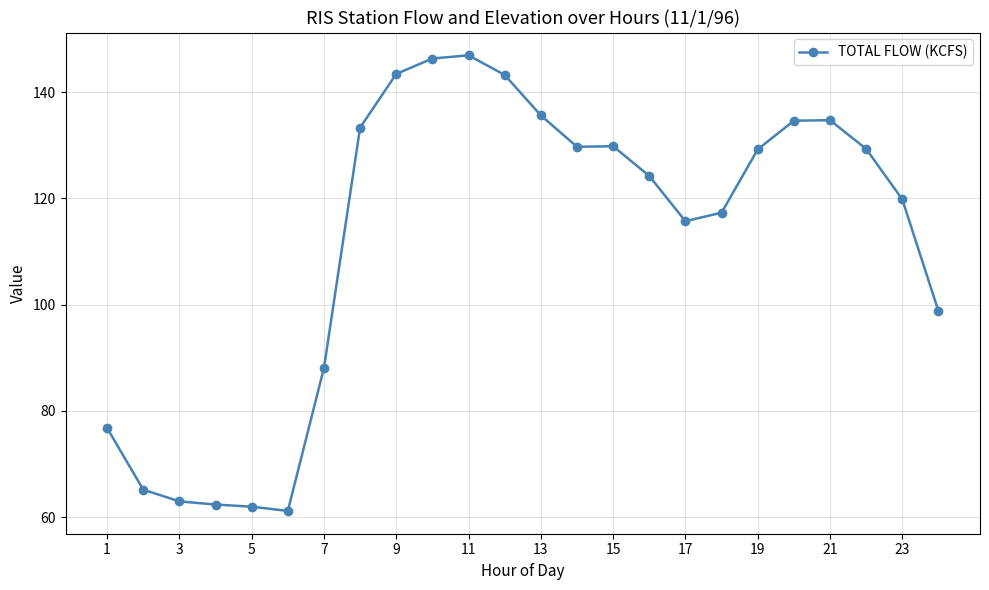

What is the value of the 3rd point from the left?

63.0